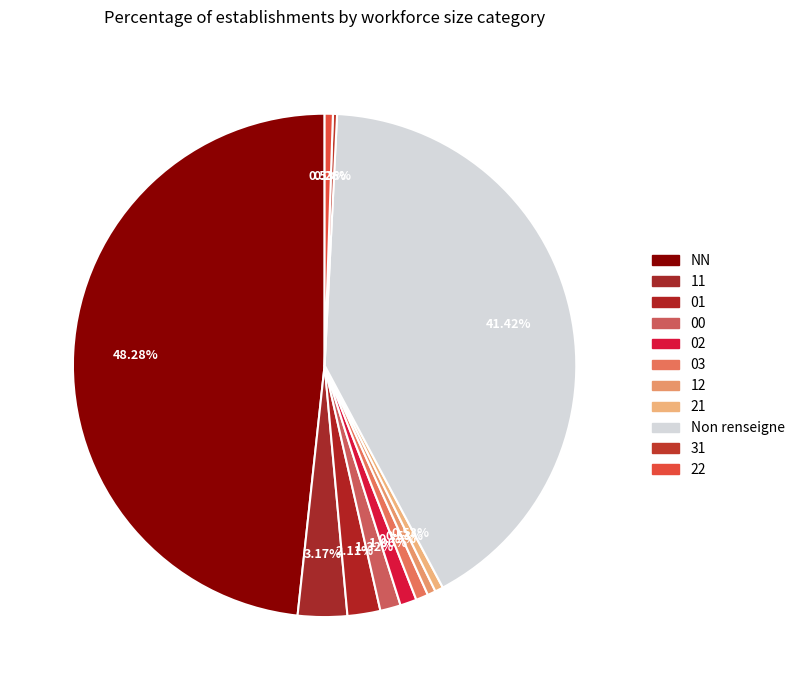

Does 02 represent more than half of the total?

No